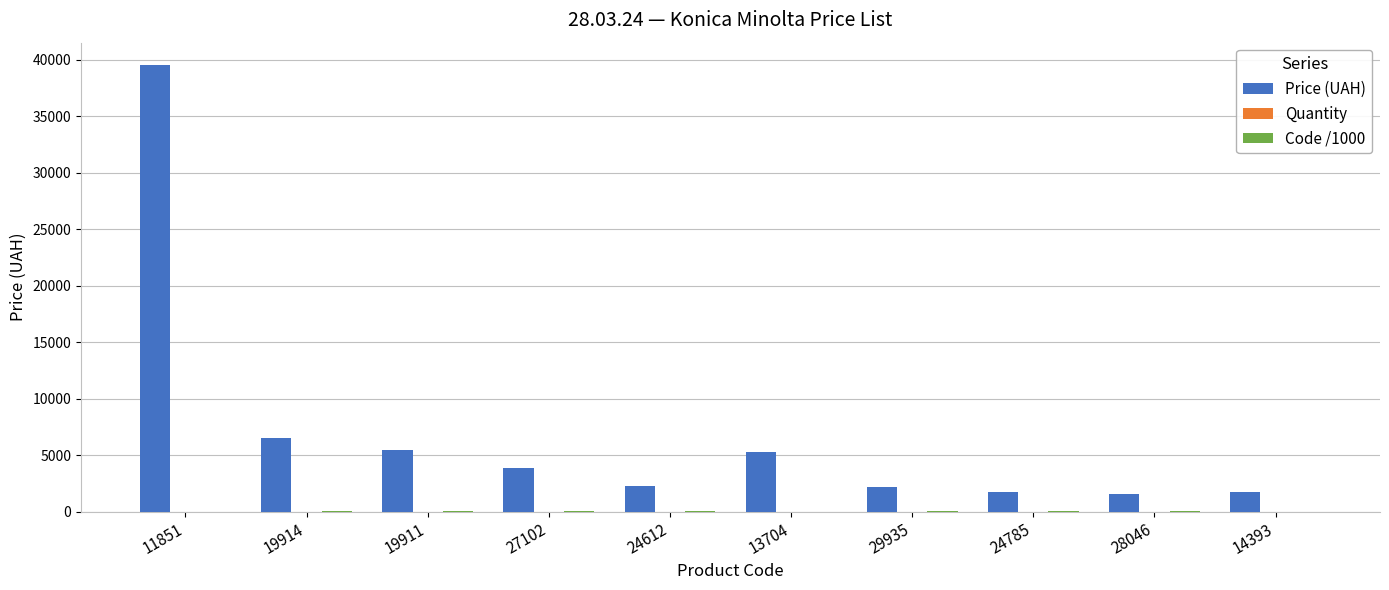

The value of Price (UAH) at 27102 is 3851.3. True or false?

True